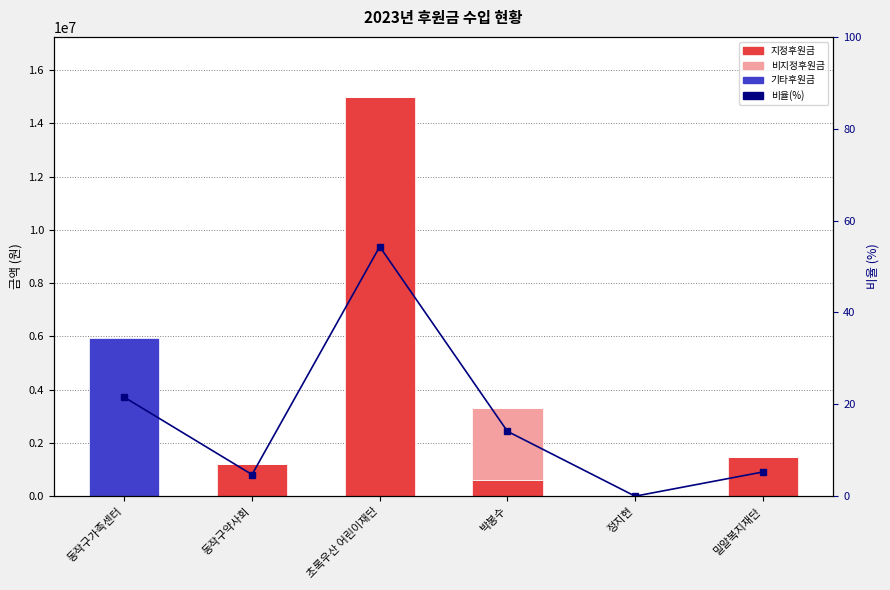

How many series are shown in this chart?

4